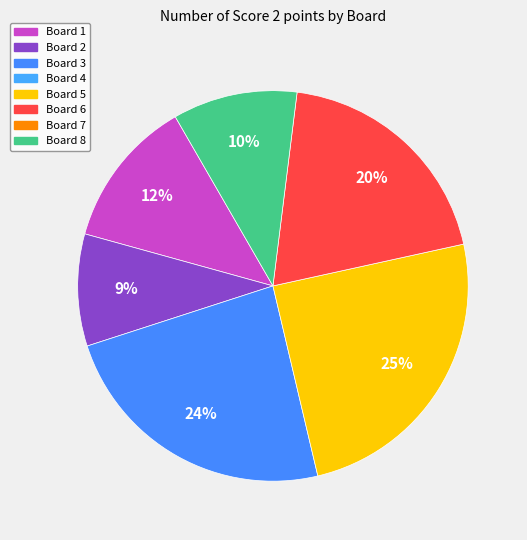

Does any single category account for the majority?

No